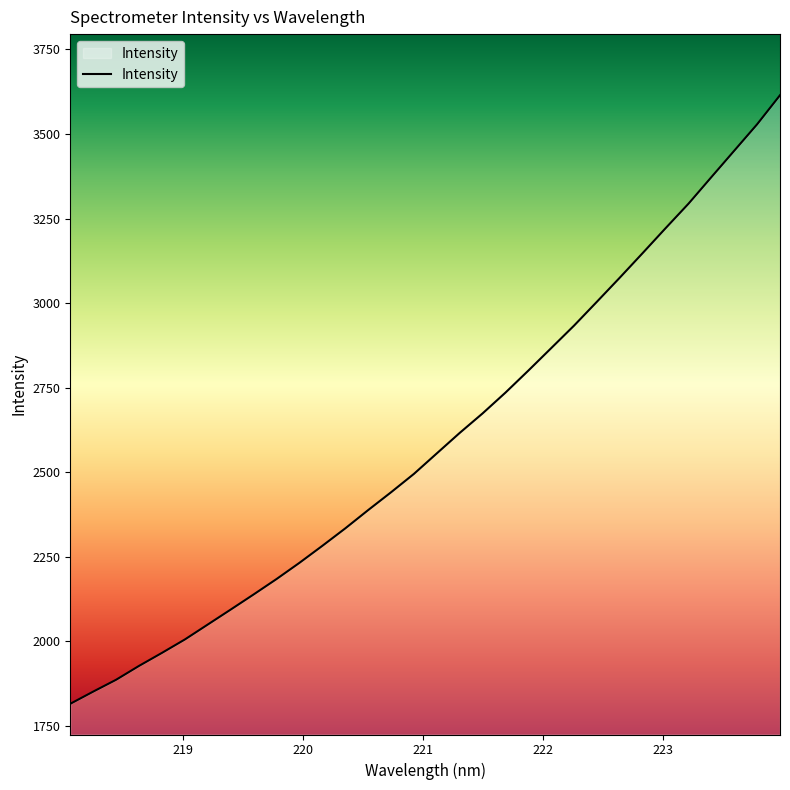

What is the minimum value shown in the chart?

1815.3